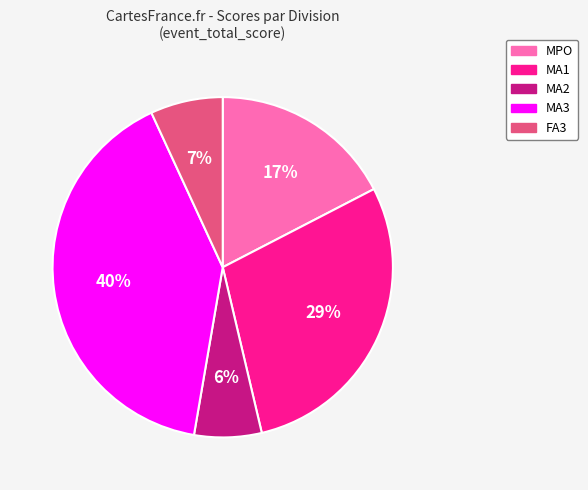

Does any single category account for the majority?

No